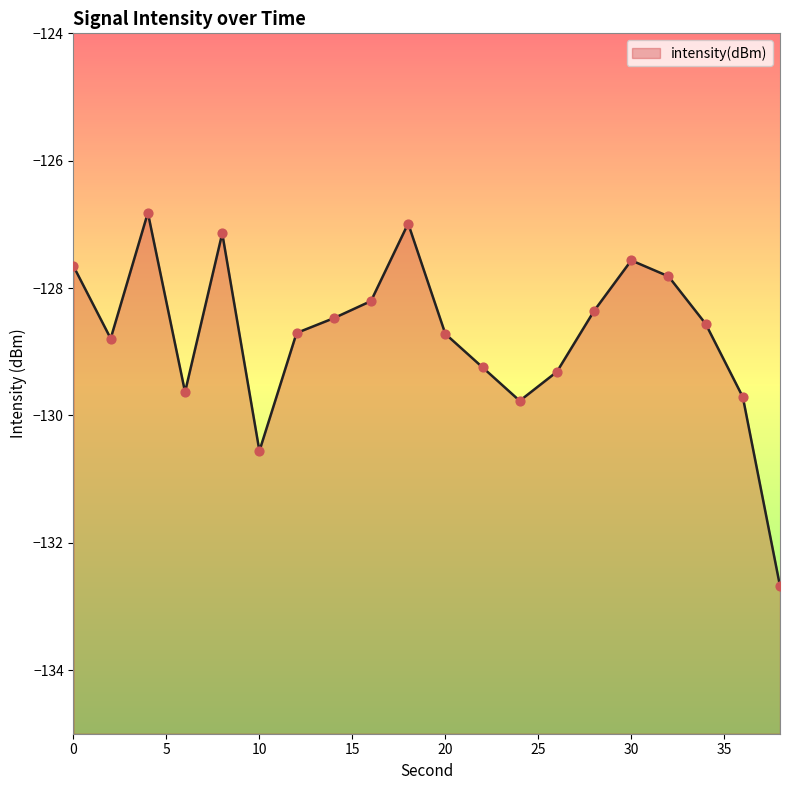

What is the change in value from 0 to 26?

-1.7